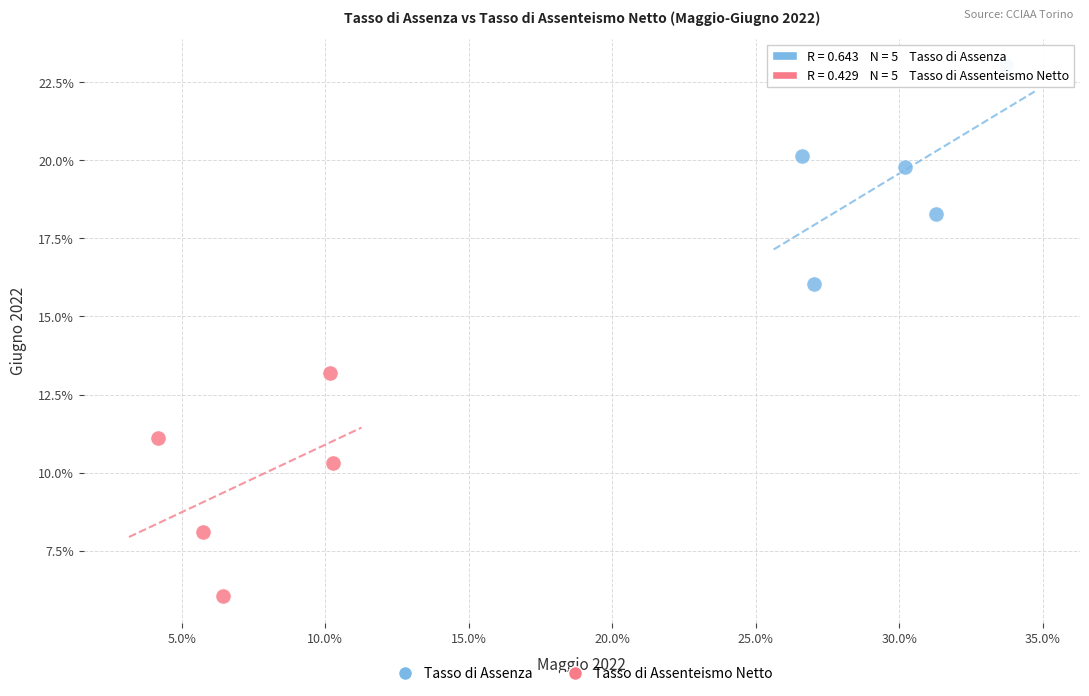

What are all the series names shown in the legend?

Tasso di Assenza, Tasso di Assenteismo Netto